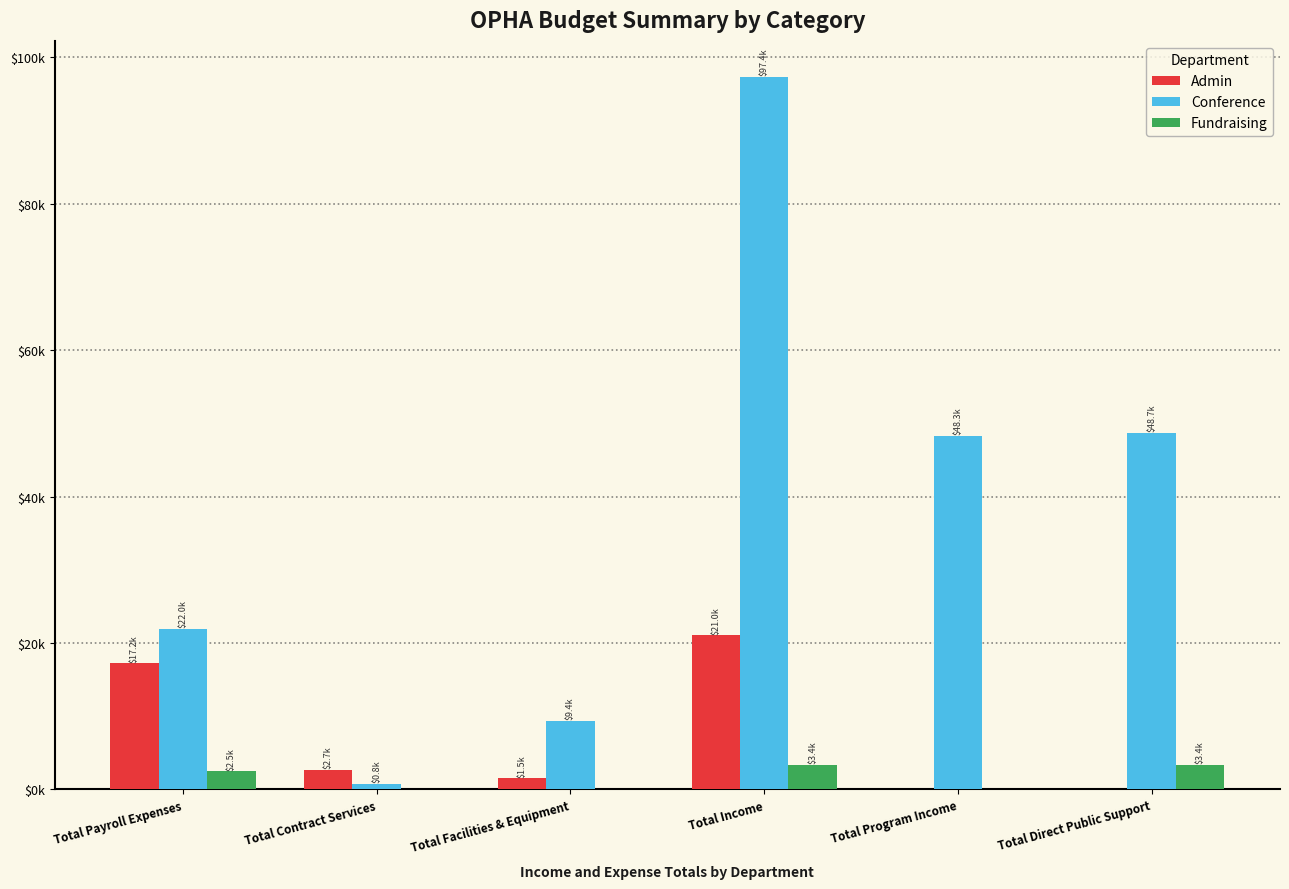

Which category has the lowest value across all series?

Total Program Income